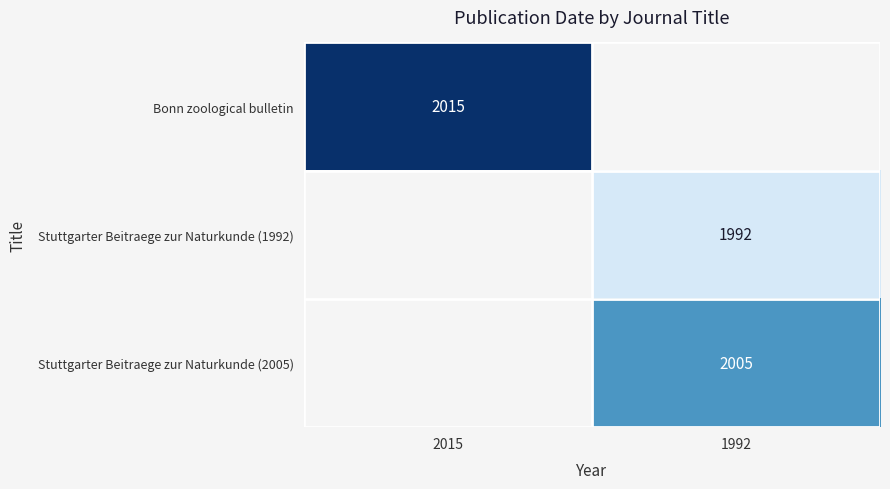

True or false: Stuttgarter Beitraege zur Naturkunde (1992) has a value of 709 at 1992.

False